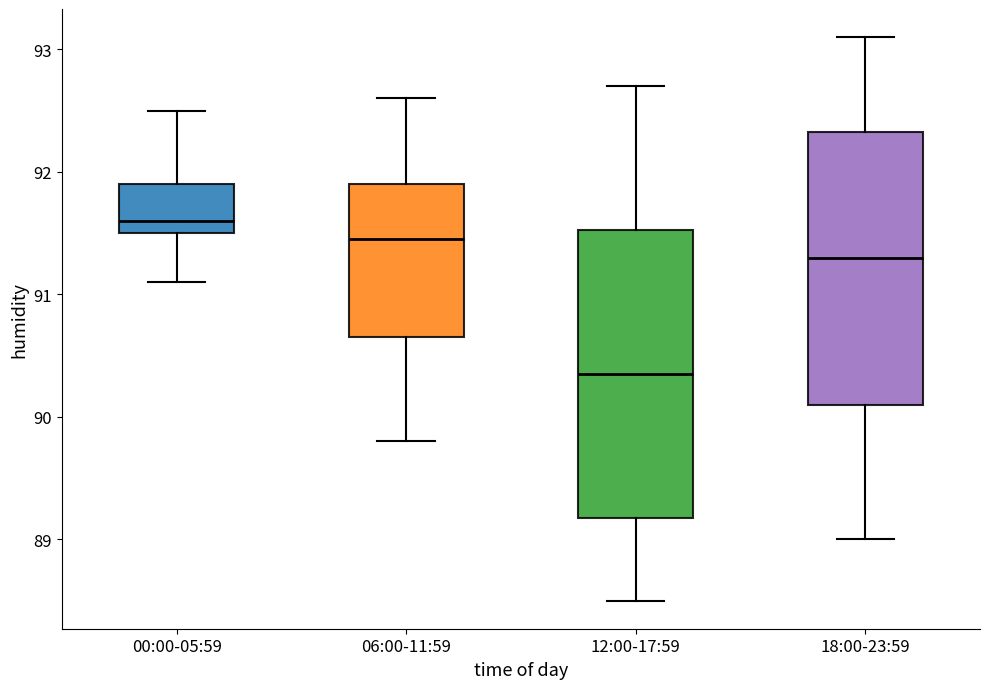

Reading left to right, read every box against the y-axis: the position of its median line, the range the box covers, and the ends of its whiskers. The values are not printed on the chart, so give them approximately, as read against the axis.

00:00-05:59: median 91.6, box 91.5 to 91.9, whiskers 91.1 to 92.5
06:00-11:59: median 91.5, box 90.7 to 91.9, whiskers 89.8 to 92.6
12:00-17:59: median 90.4, box 89.2 to 91.5, whiskers 88.5 to 92.7
18:00-23:59: median 91.3, box 90.1 to 92.3, whiskers 89.0 to 93.1